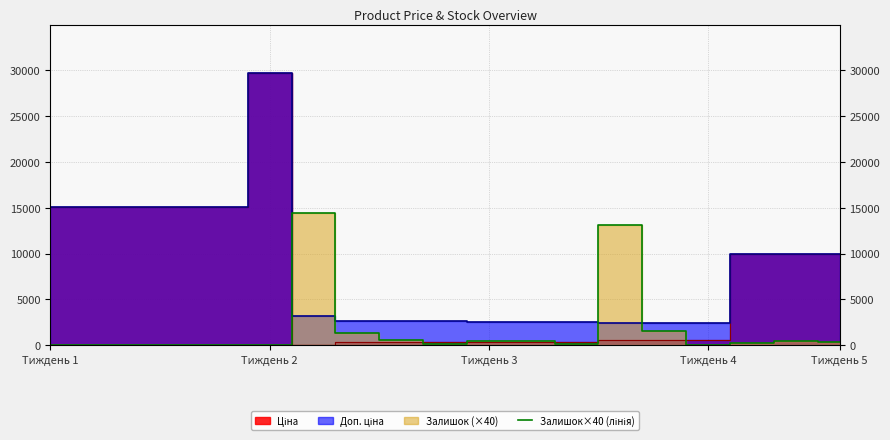

How many values exceed 280?

9